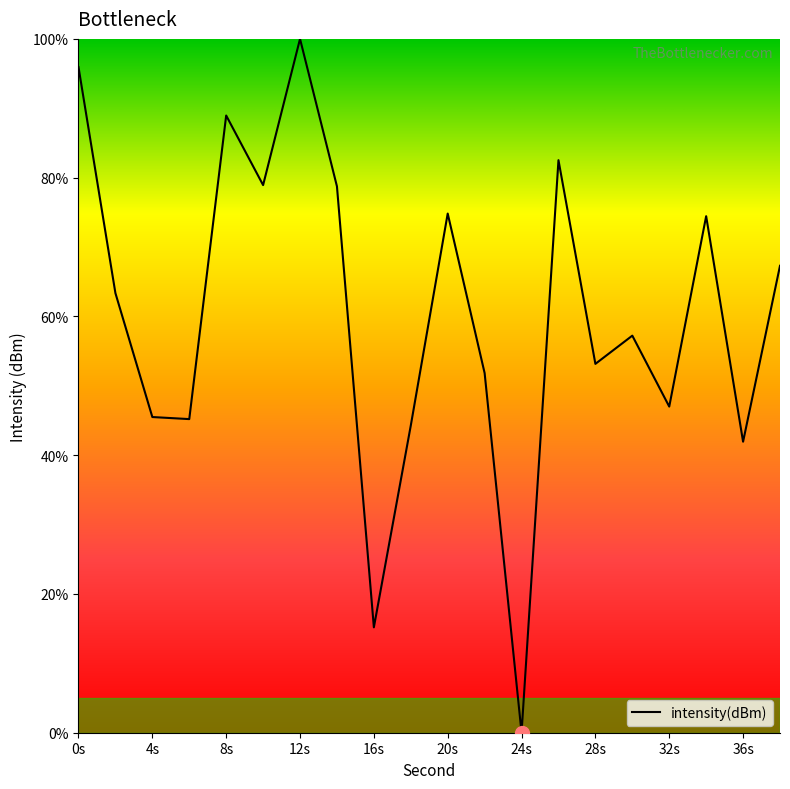

What is the maximum value shown in the chart?

100.0